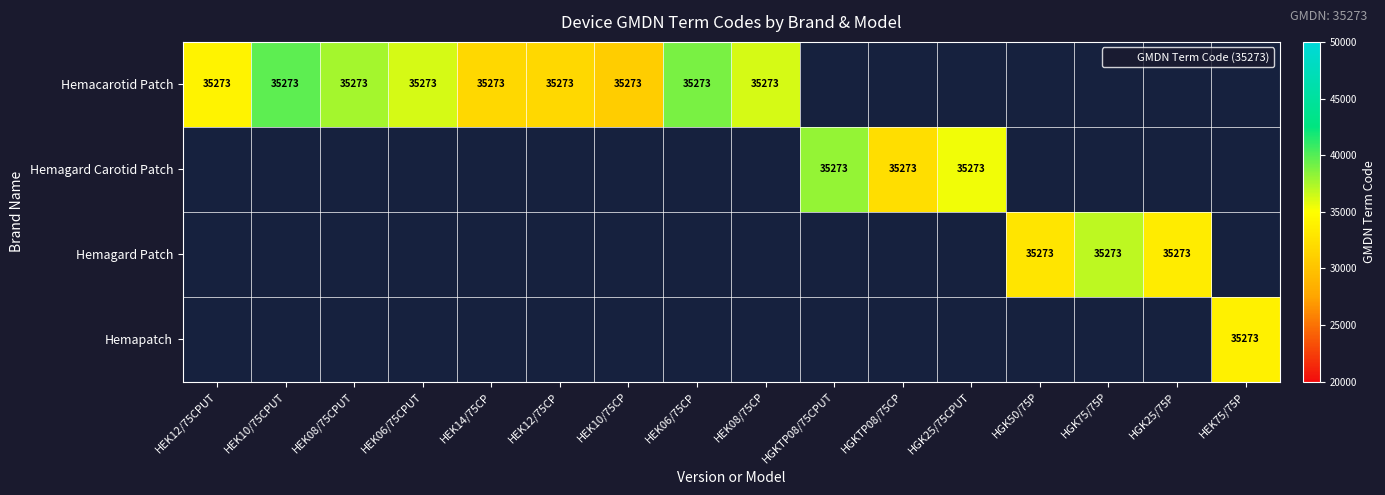

At which category does the chart reach its peak across all series?

HEK10/75CPUT